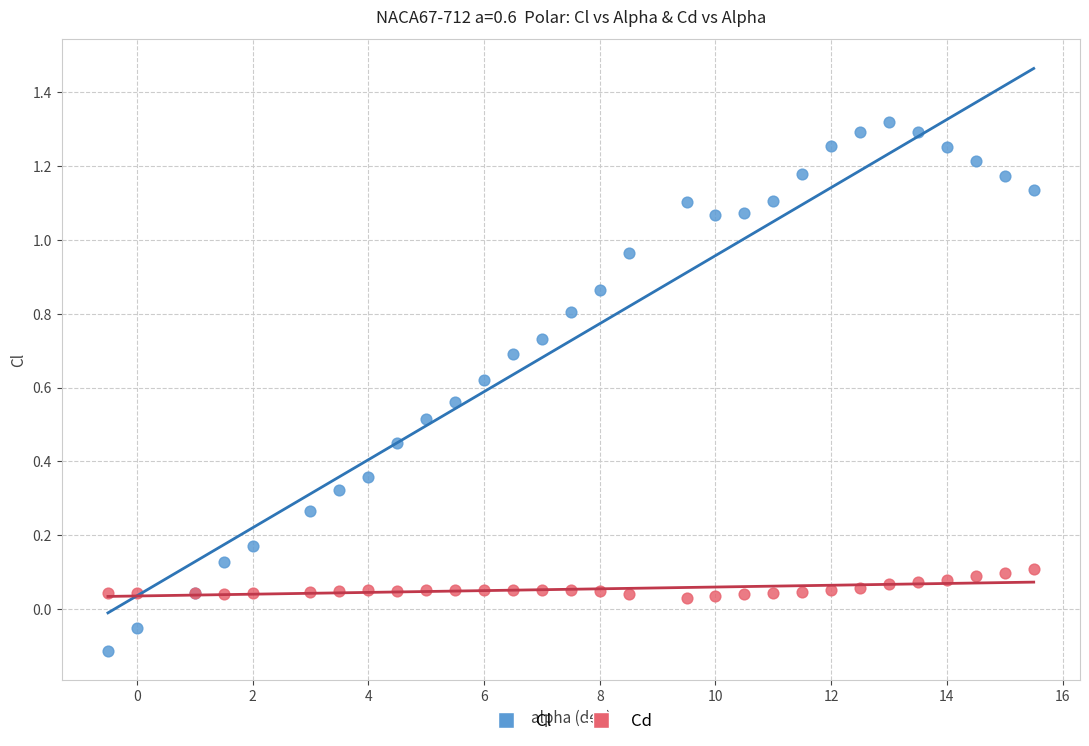

Which series contains the highest Y value?

Cl